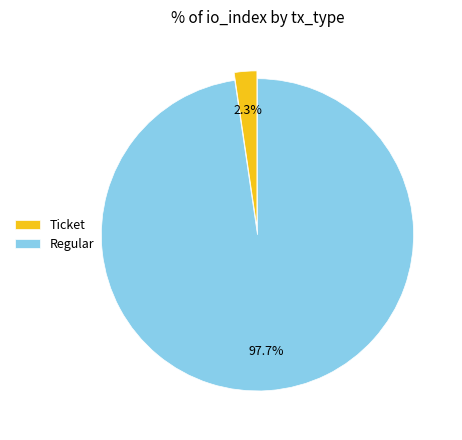

Does any single category account for the majority?

Yes